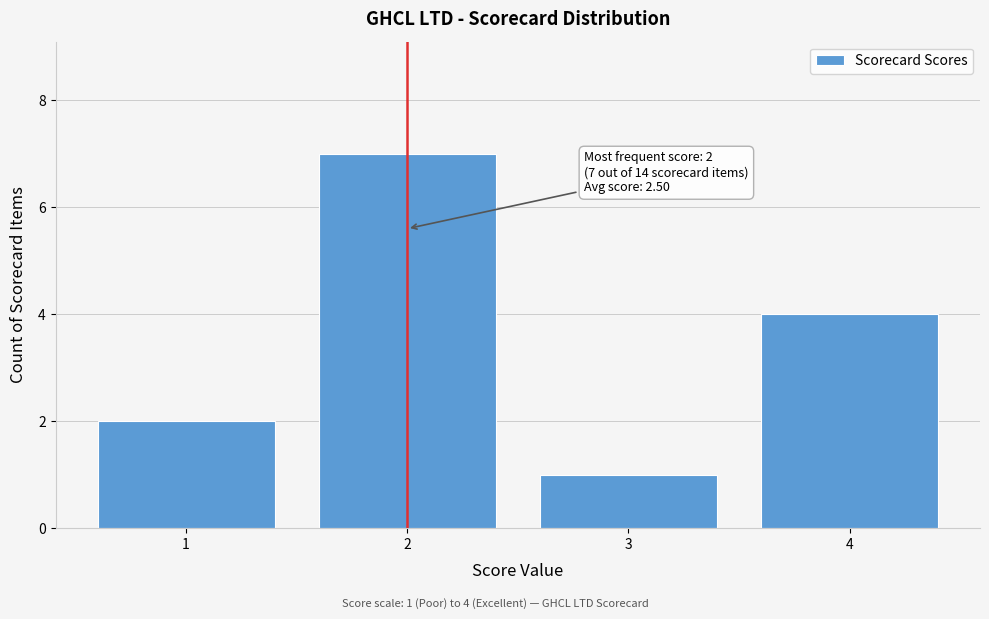

Which range on the x-axis has the tallest bar?

1.5 to 2.5